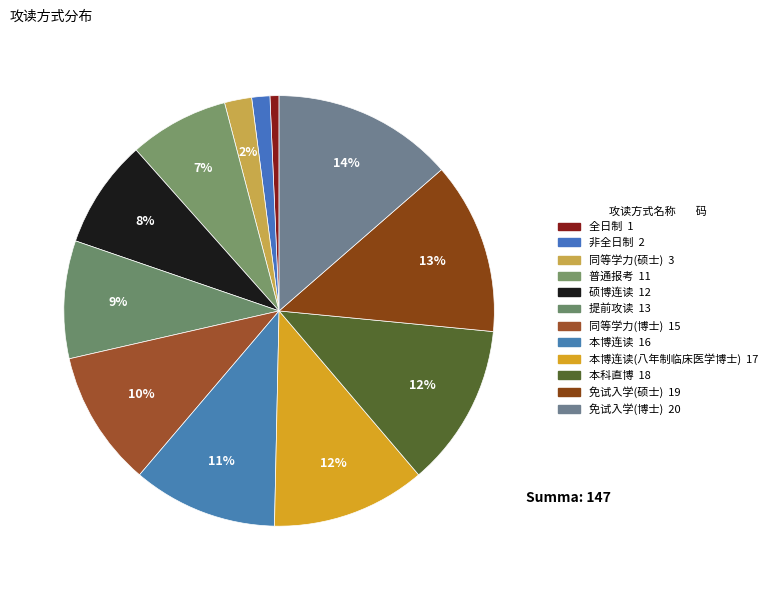

How many slices are in this pie chart?

12